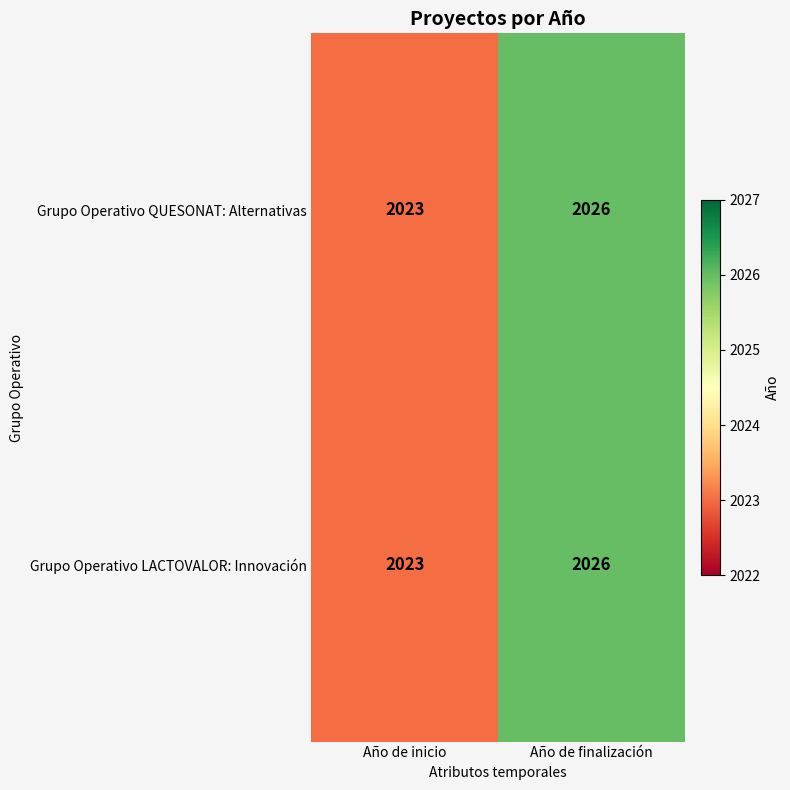

What is the total value across all series at Año de finalización?

4052